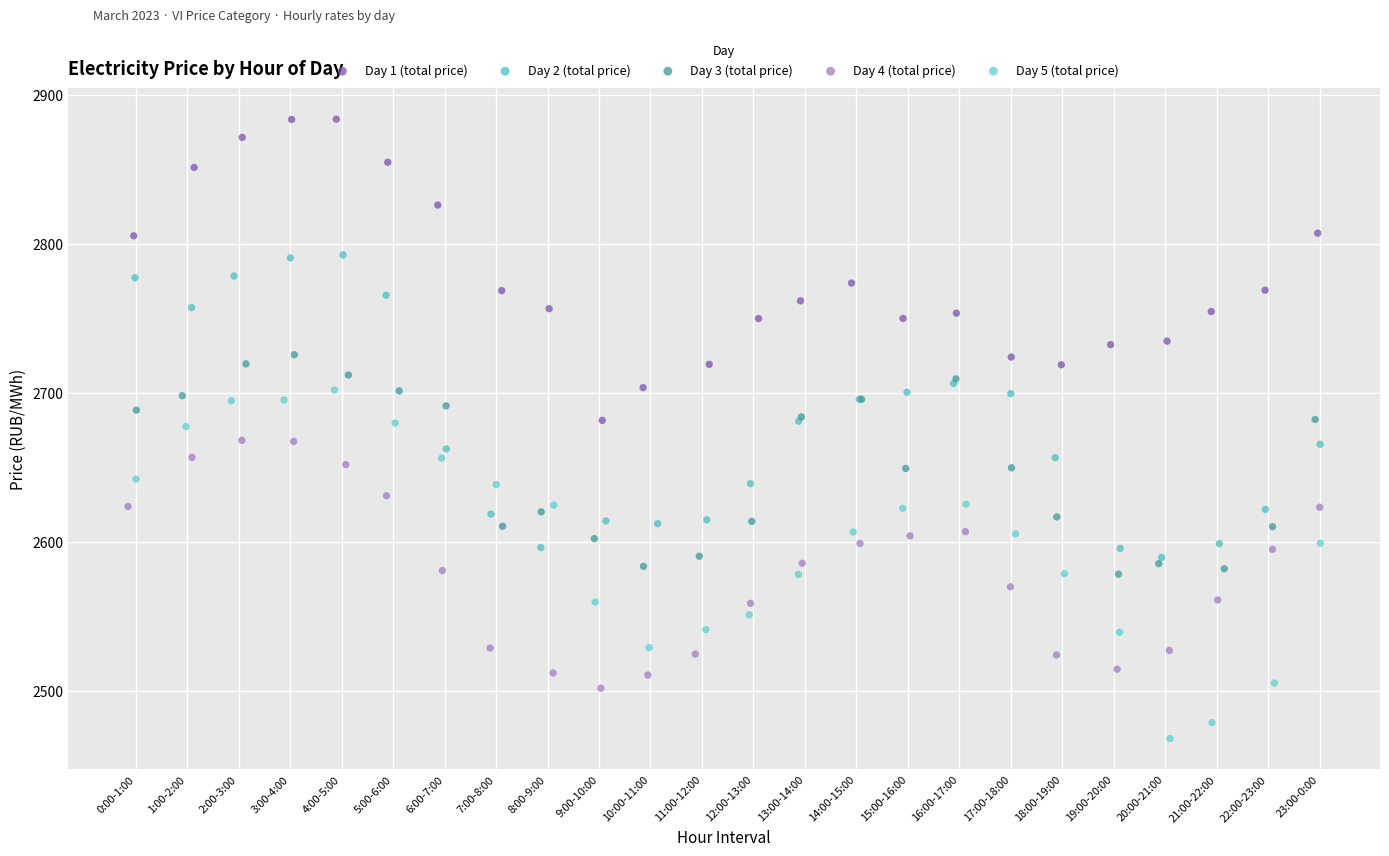

What are all the series names shown in the legend?

Day 1 (total price), Day 2 (total price), Day 3 (total price), Day 4 (total price), Day 5 (total price)